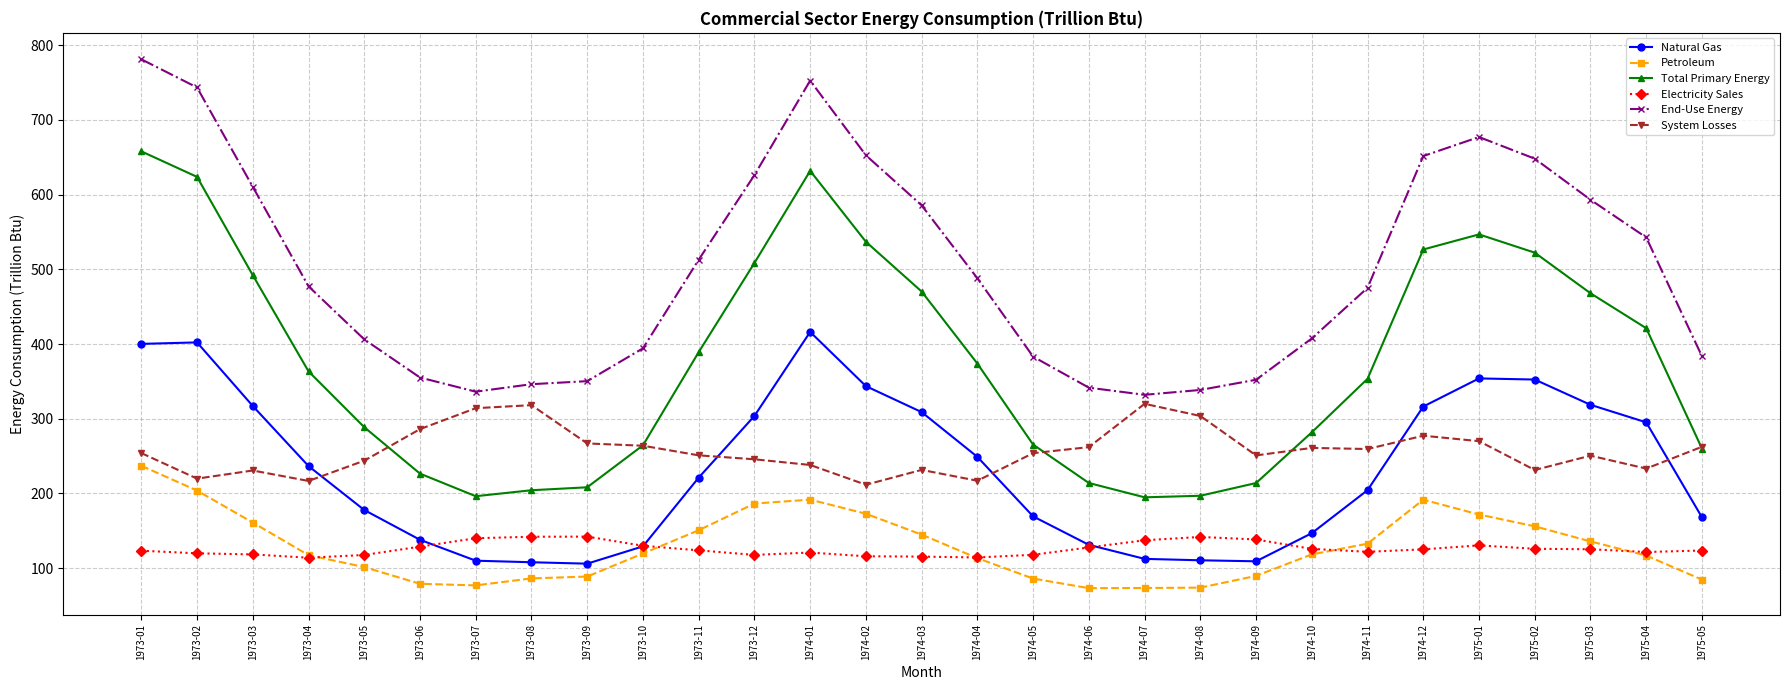

What is the minimum value shown in the chart?

73.1